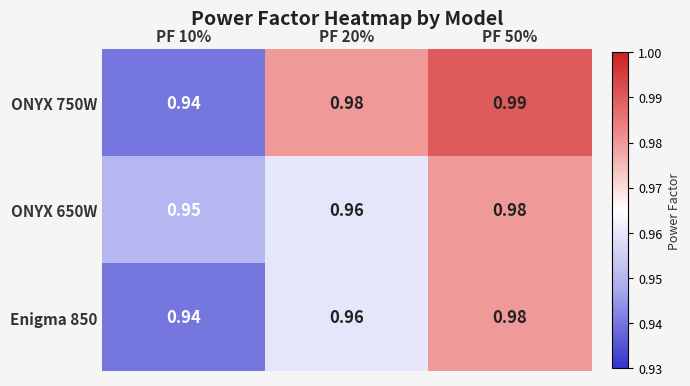

At how many categories does at least one series exceed 0?

3